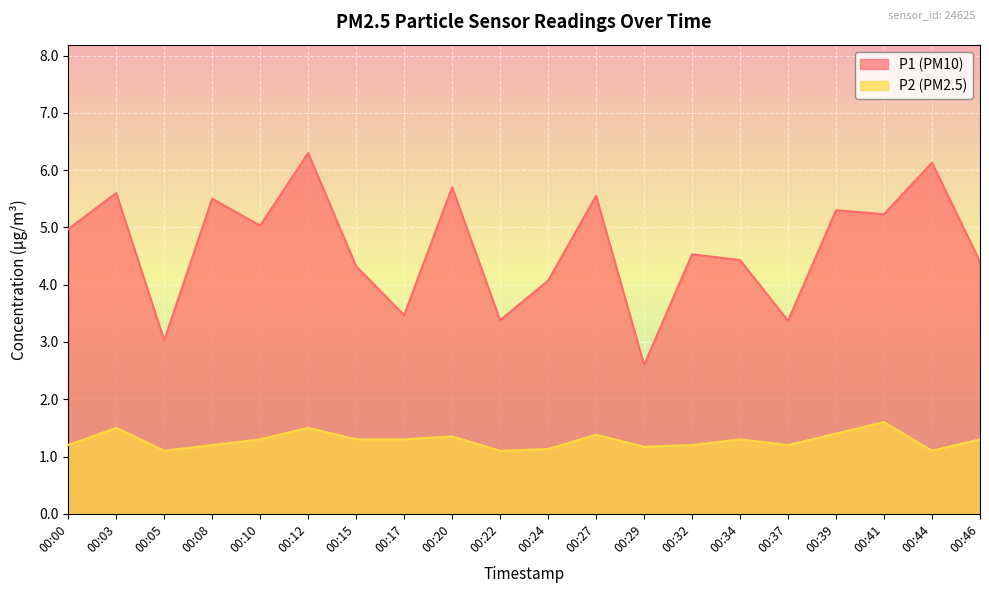

Which has a higher value, 00:29 or 00:39?

00:39